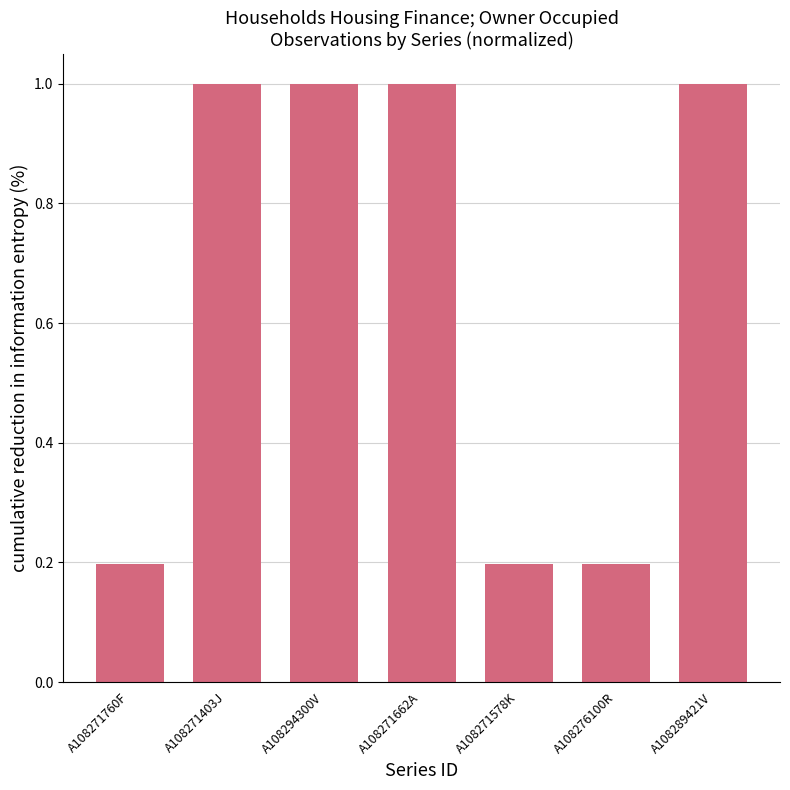

How many values are between 0 and 1?

7